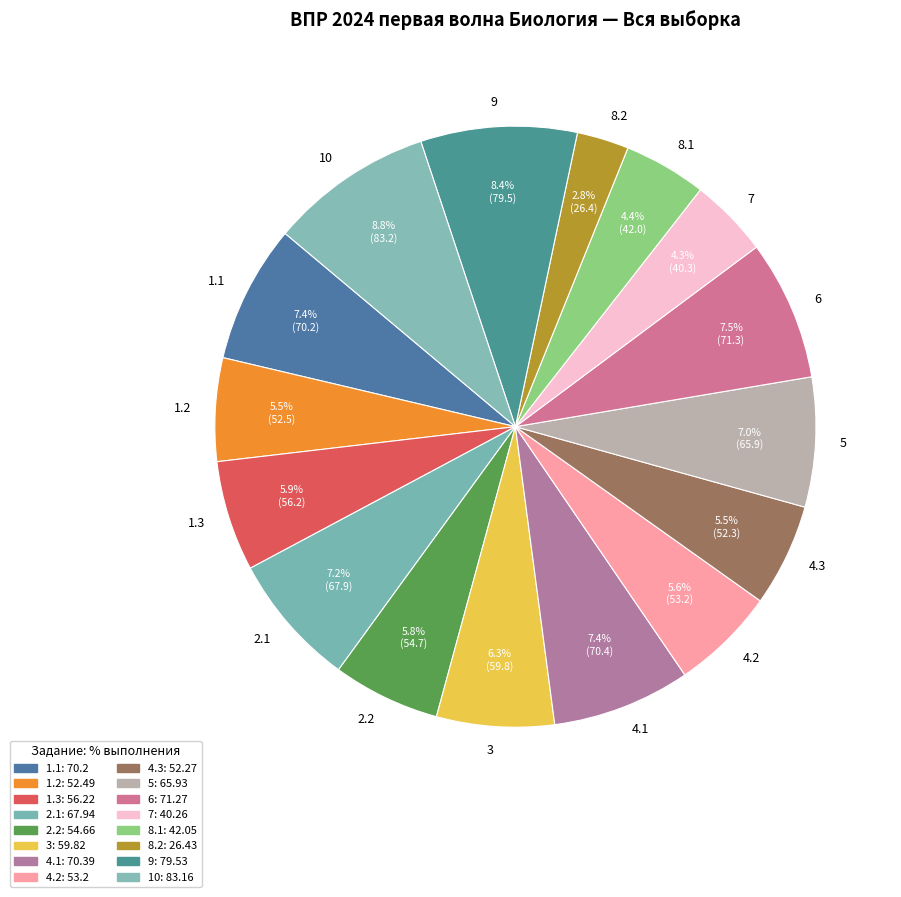

To the nearest percent, what is the difference between the largest and smallest slice percentages?

6%